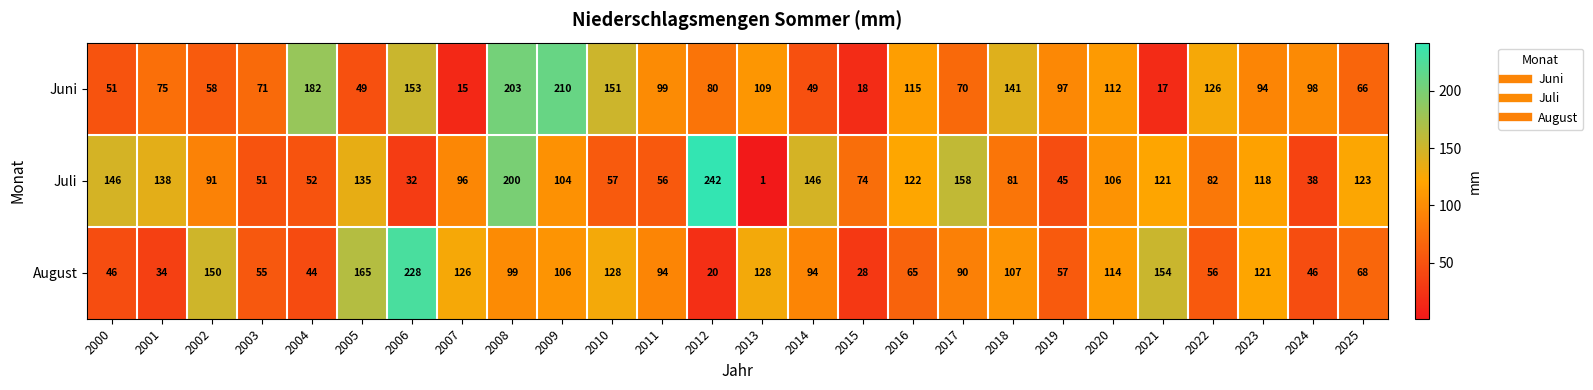

Which label corresponds to the largest value in the chart?

2012